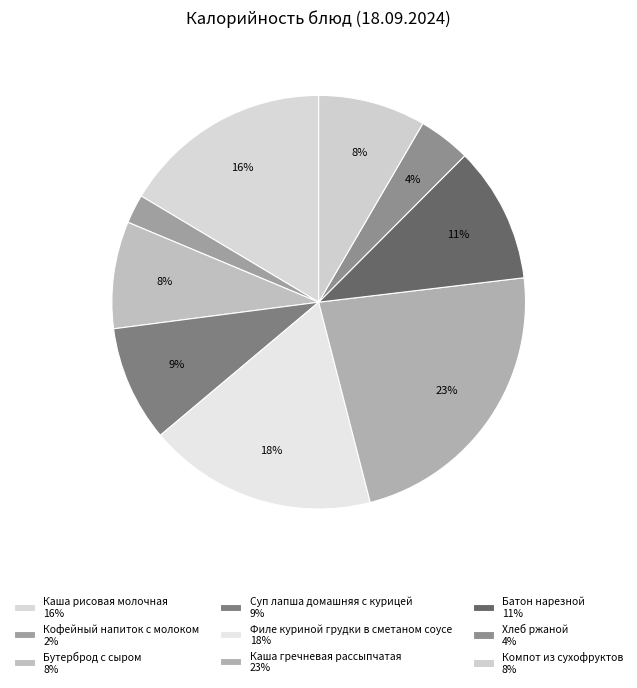

Does any single category account for the majority?

No